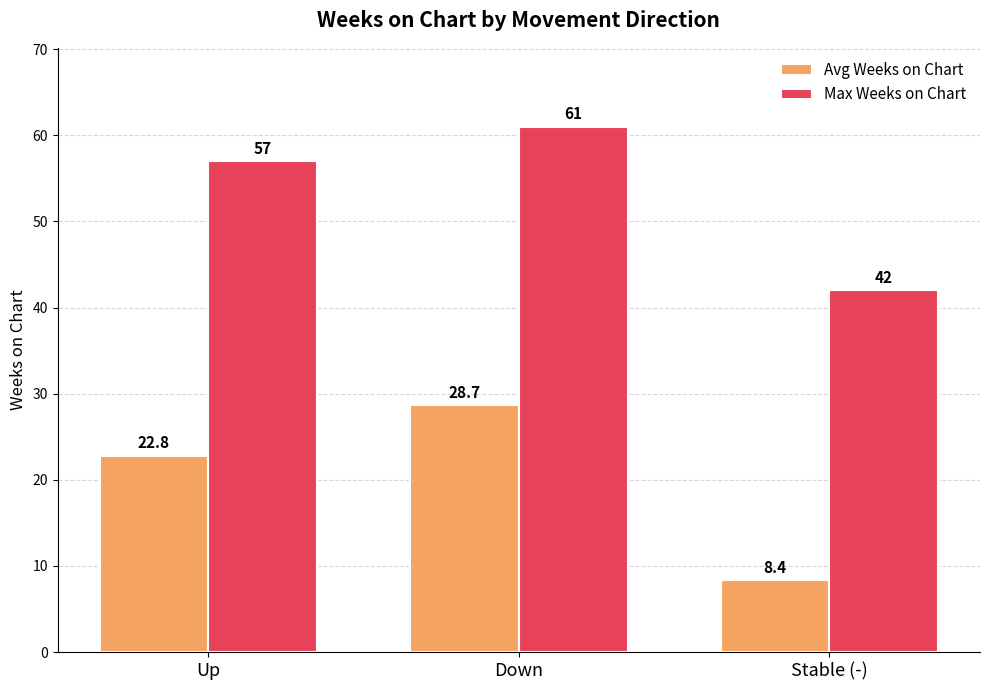

Is the value of Avg Weeks on Chart at Up greater than the value of Max Weeks on Chart at Up?

No